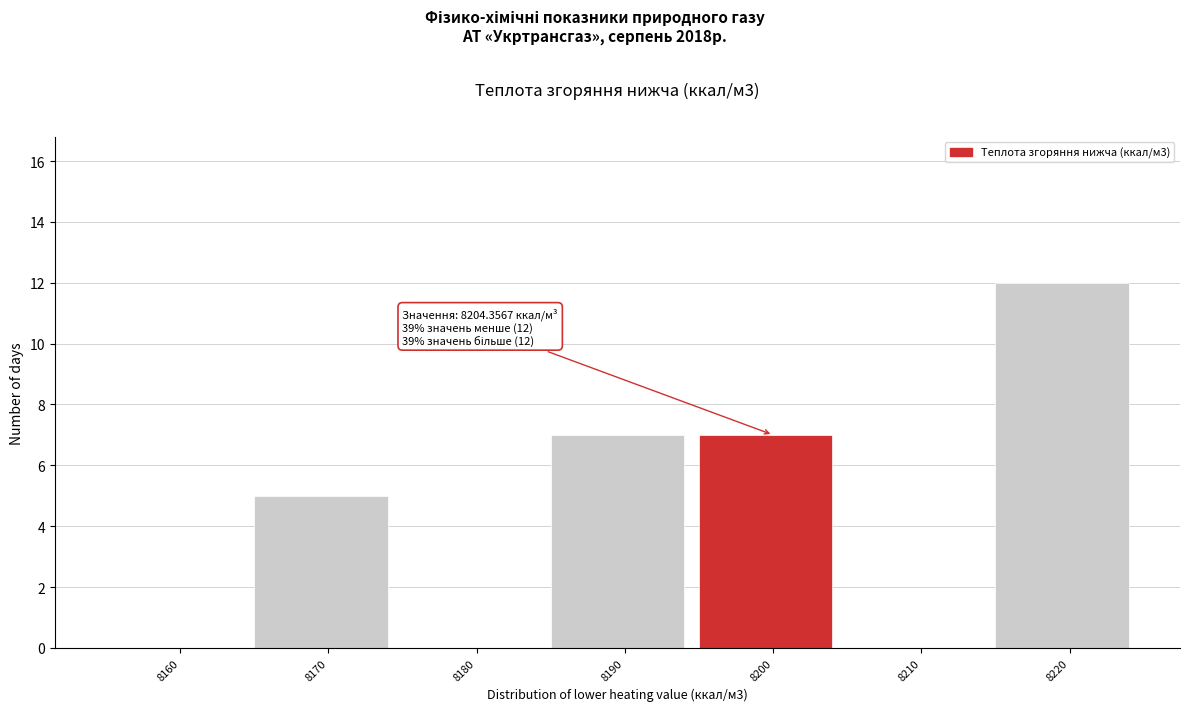

Reading left to right, transcribe all the data shown in this chart.

8160=0	8170=5	8180=0	8190=7	8200=7	8210=0	8220=12